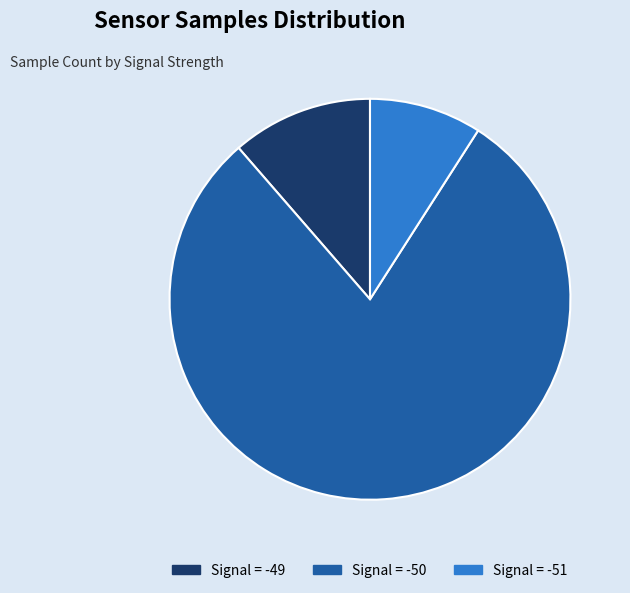

How many slices are in this pie chart?

3